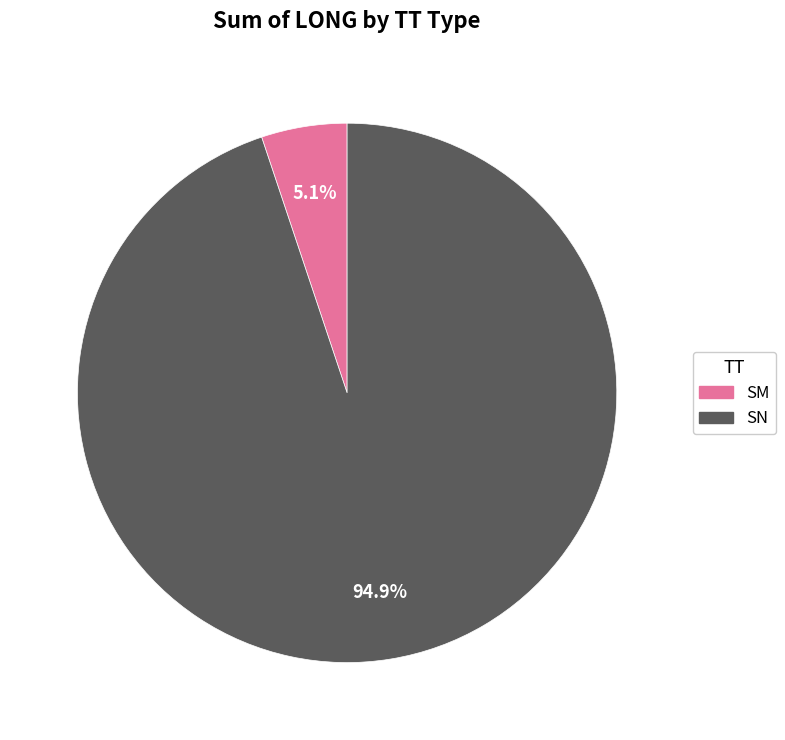

To the nearest percent, what portion does SM represent?

5%